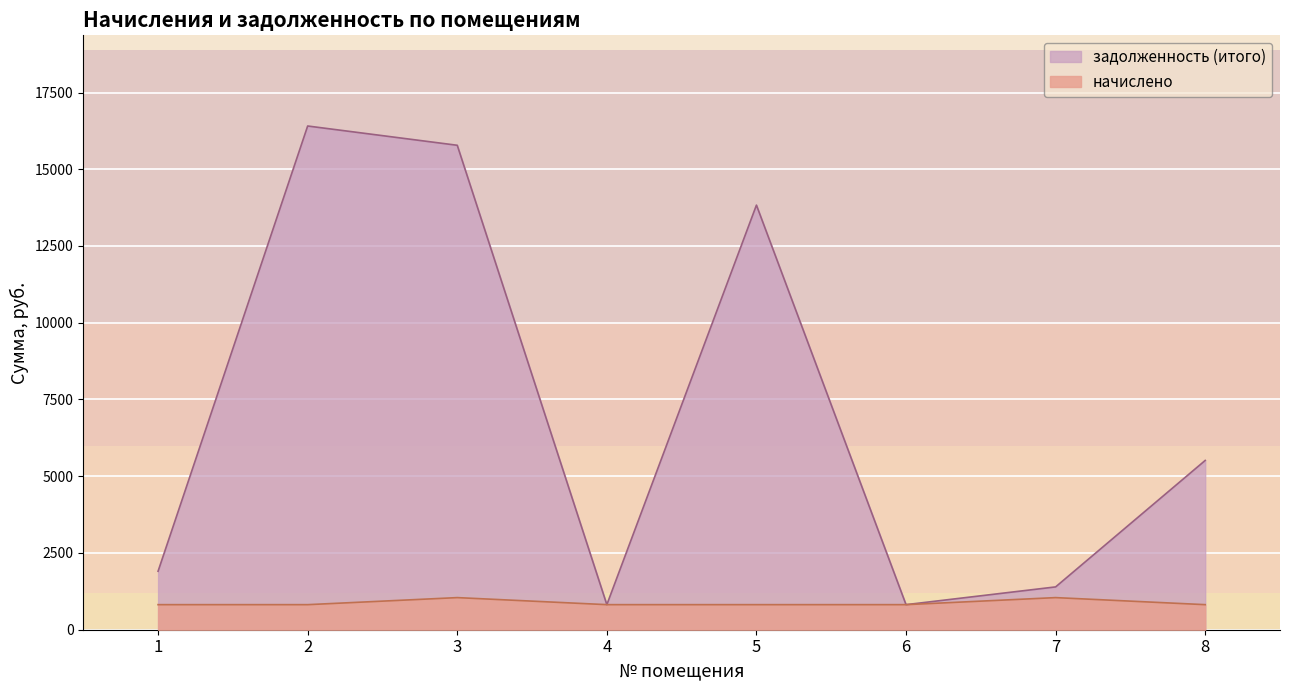

Rank the series by their average value, from highest to lowest.

задолженность (итого), начислено